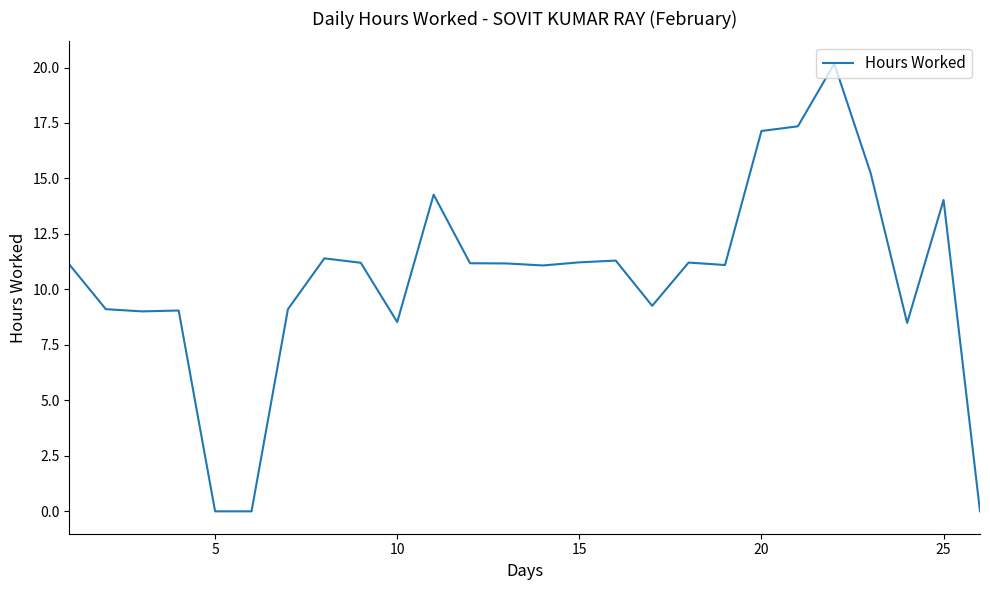

What is the greatest value displayed?

20.2